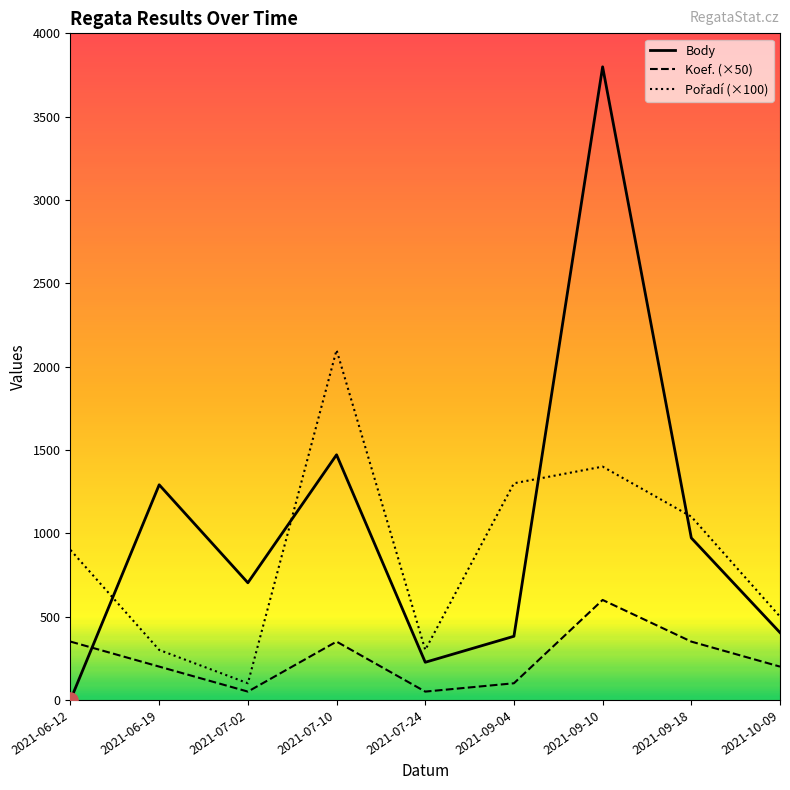

Which series has the largest total across all categories?

Body